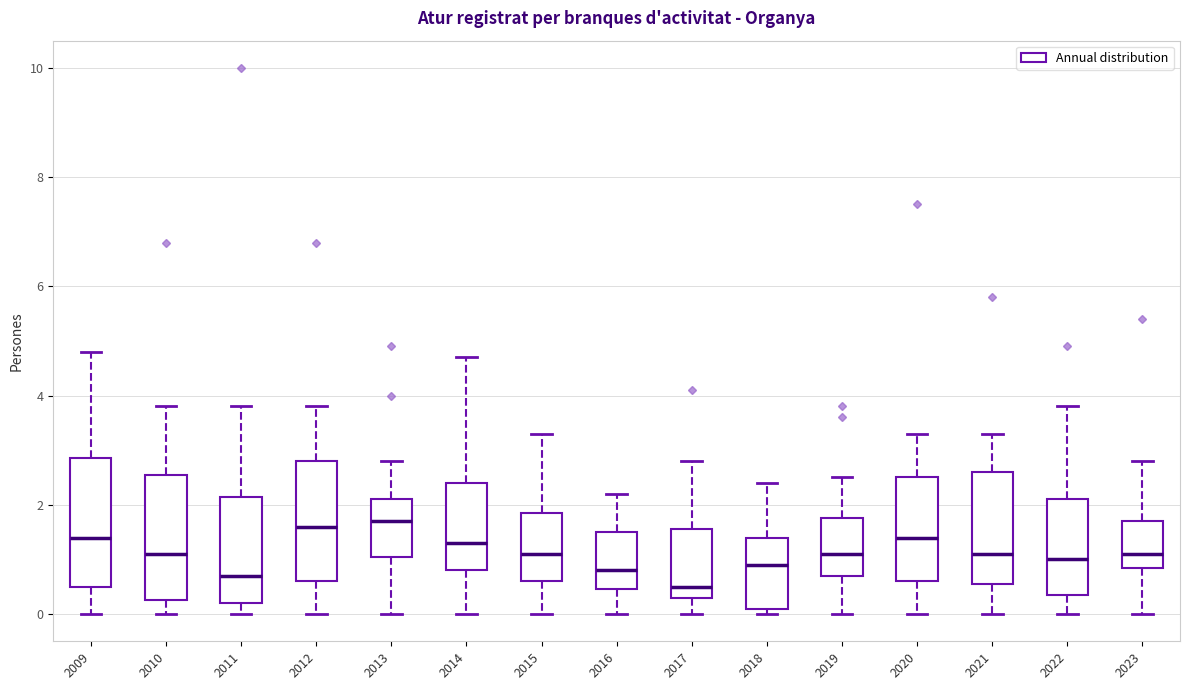

Where does the upper whisker of the box at x = 2013 end on the y-axis? The values are not printed on the chart, so give them approximately, as read against the axis.

2.8